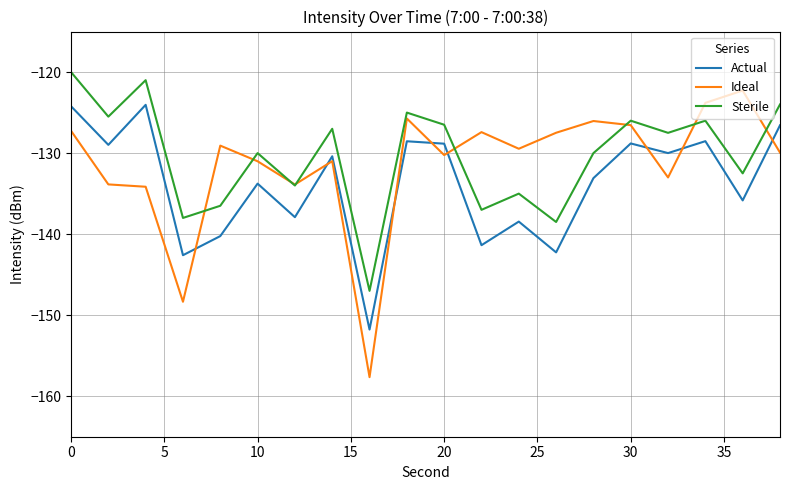

List the series in order of their overall mean, lowest first.

Actual, Ideal, Sterile